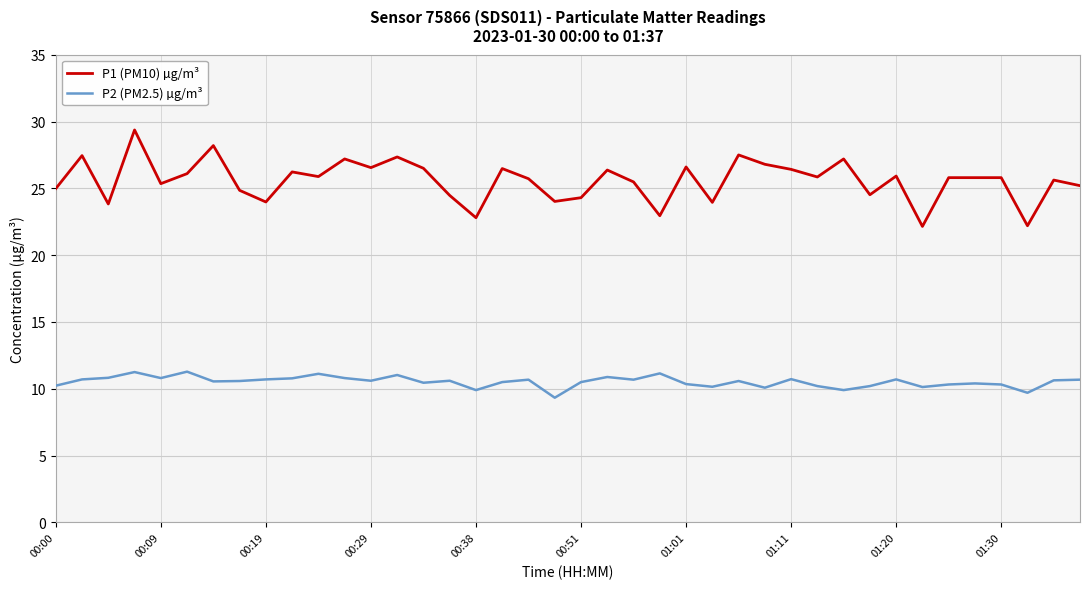

Which series has the largest total across all categories?

P1 (PM10) µg/m³